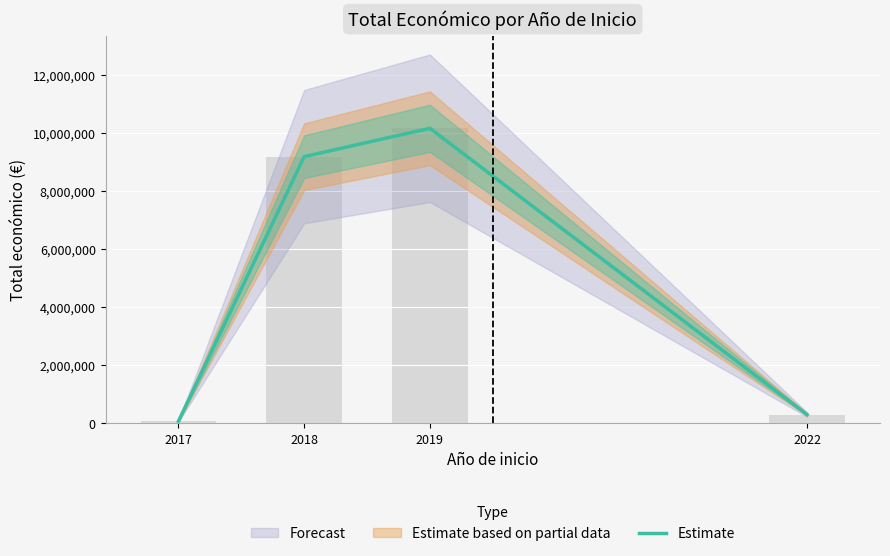

At which label does the data first exceed 9186252?

2019